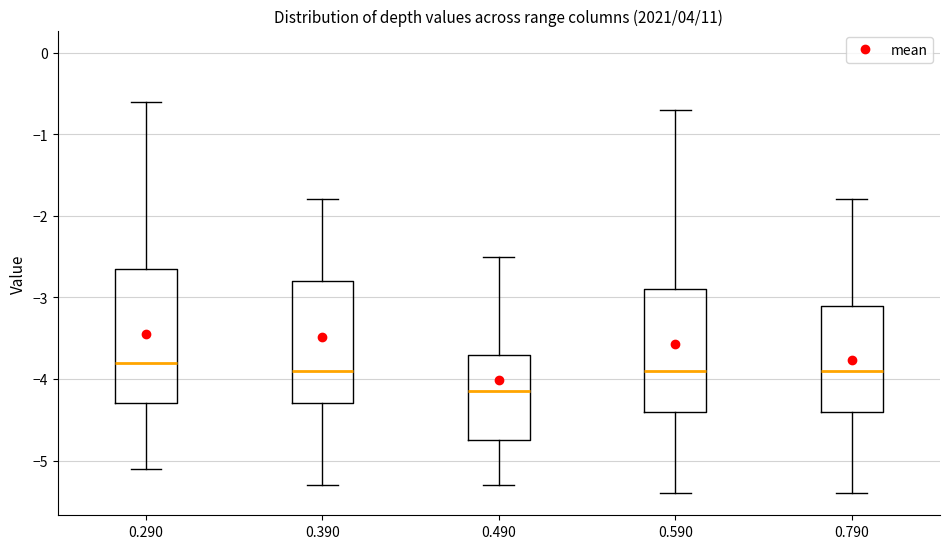

Reading left to right, read every box against the y-axis: the position of its median line, the range the box covers, and the ends of its whiskers. The values are not printed on the chart, so give them approximately, as read against the axis.

0.290: median -3.8, box -4.3 to -2.6, whiskers -5.1 to -0.6
0.390: median -3.9, box -4.3 to -2.8, whiskers -5.3 to -1.8
0.490: median -4.1, box -4.7 to -3.7, whiskers -5.3 to -2.5
0.590: median -3.9, box -4.4 to -2.9, whiskers -5.4 to -0.7
0.790: median -3.9, box -4.4 to -3.1, whiskers -5.4 to -1.8